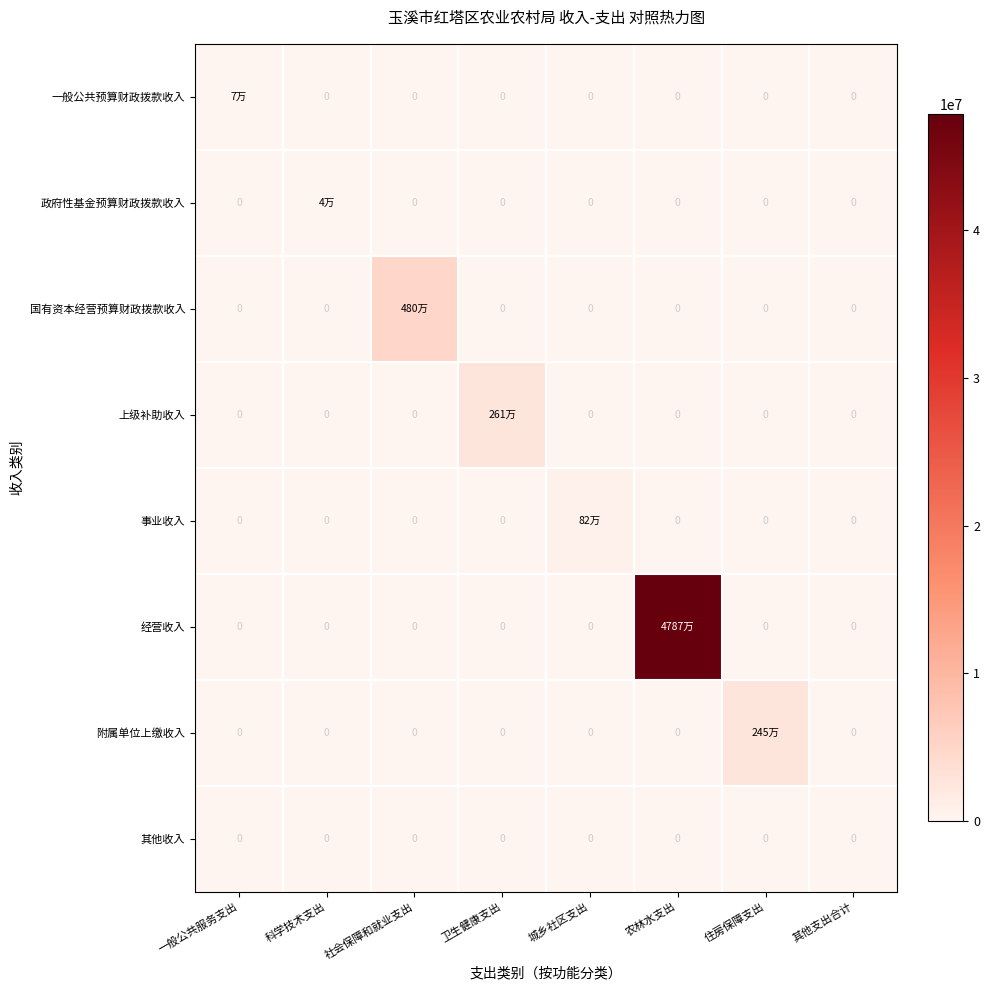

What is the average value of the 事业收入 series?

102385.0